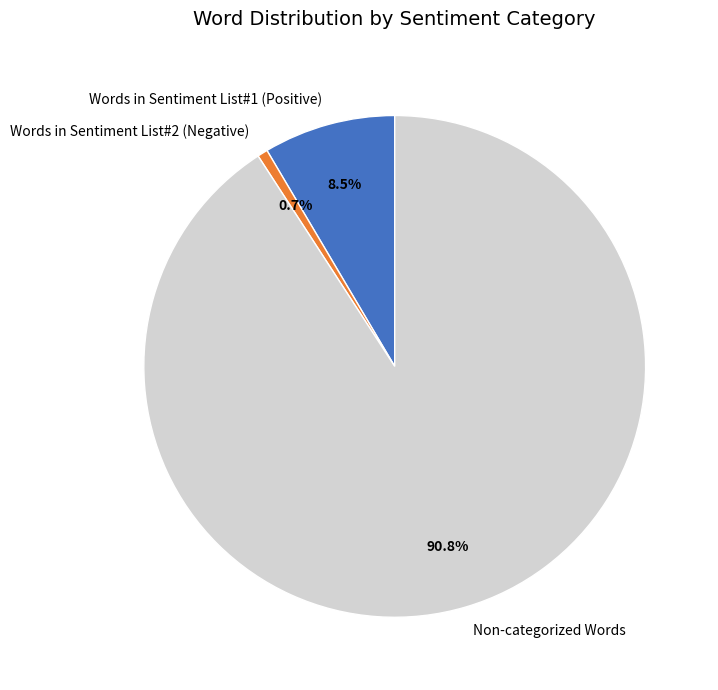

Does any single category account for the majority?

Yes